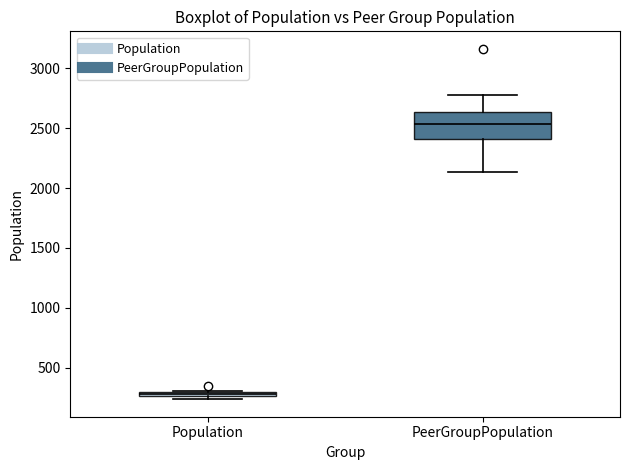

Where does the median line of the box for PeerGroupPopulation sit on the y-axis? The values are not printed on the chart, so give them approximately, as read against the axis.

2550